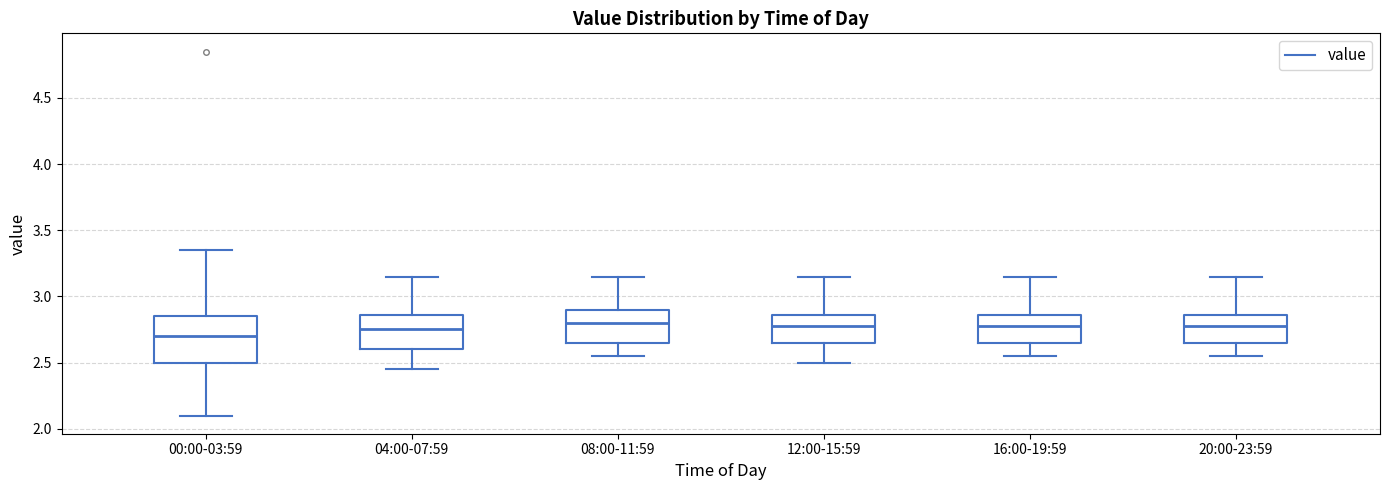

Reading left to right, transcribe this box plot: for each box, give where its median line is, the range the box spans, and where its two whiskers end, as read against the y-axis. The values are not printed on the chart, so give them approximately, as read against the axis.

00:00-03:59: median 2.70, box 2.50 to 2.85, whiskers 2.10 to 3.35
04:00-07:59: median 2.75, box 2.60 to 2.85, whiskers 2.45 to 3.15
08:00-11:59: median 2.80, box 2.65 to 2.90, whiskers 2.55 to 3.15
12:00-15:59: median 2.80, box 2.65 to 2.85, whiskers 2.50 to 3.15
16:00-19:59: median 2.80, box 2.65 to 2.85, whiskers 2.55 to 3.15
20:00-23:59: median 2.80, box 2.65 to 2.85, whiskers 2.55 to 3.15